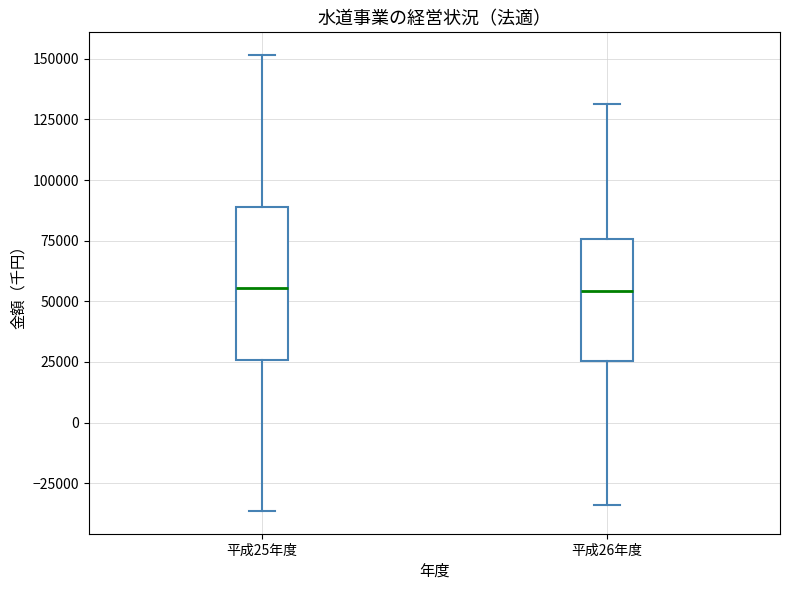

Which box is the tallest, from its lower edge to its upper edge?

平成25年度